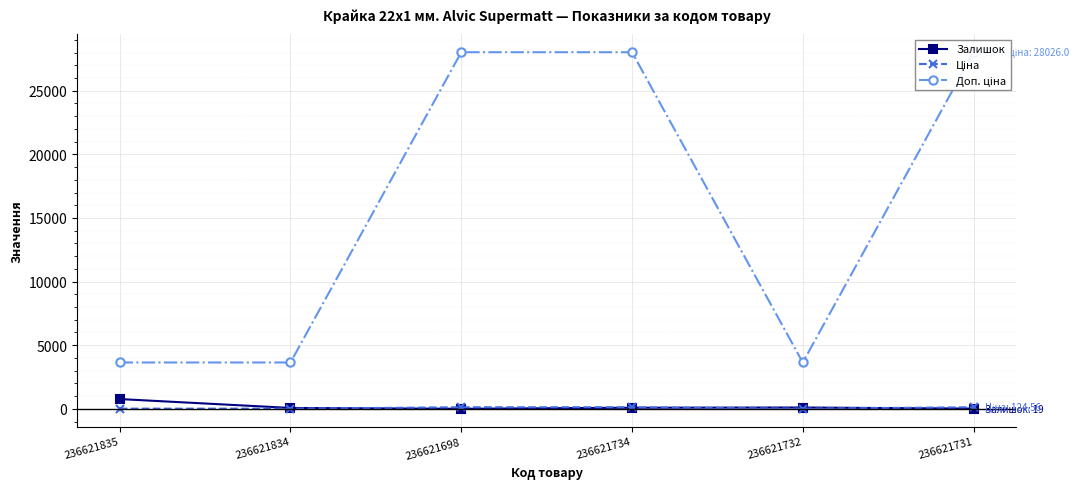

How many lines are shown in the chart?

3